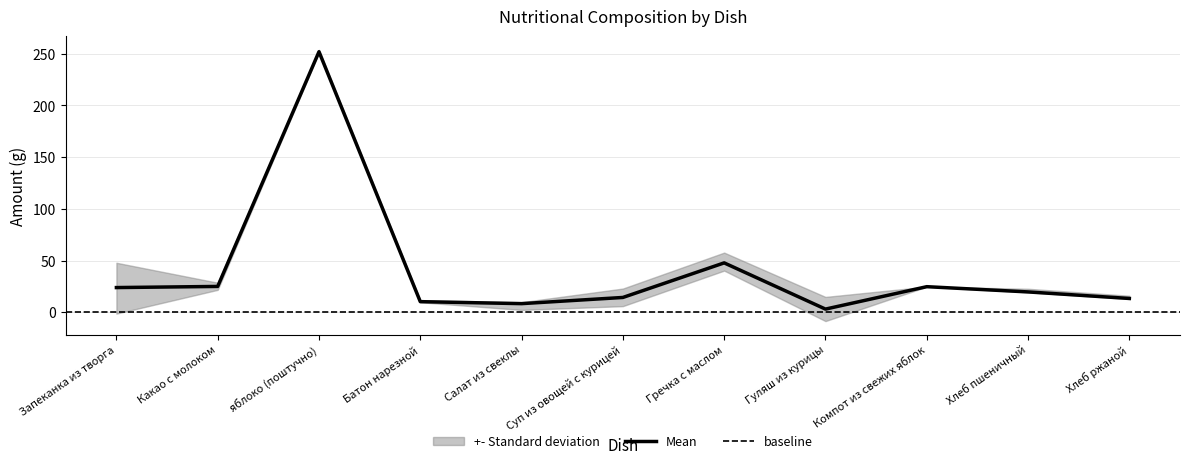

Is it true that Белки equals 8.2 at Запеканка из творга?

False